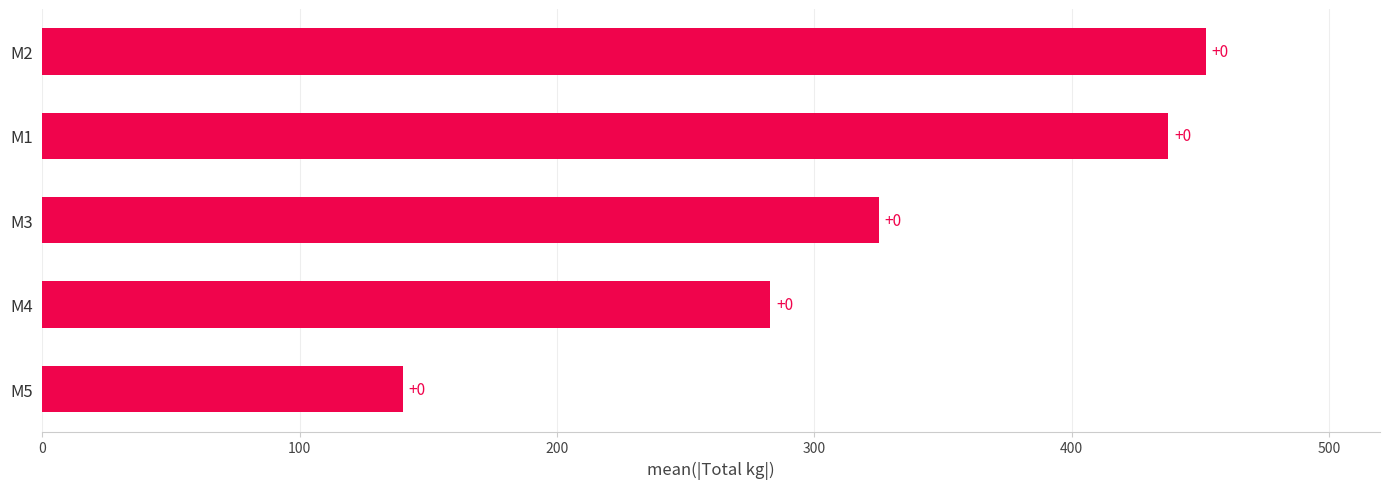

How many bars are there in total?

5